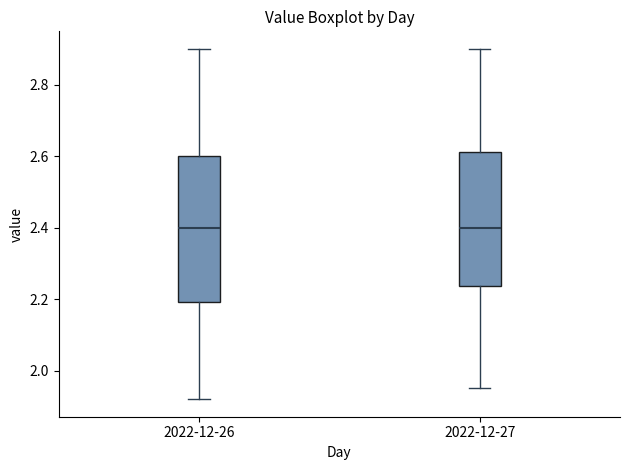

Comparing the boxes themselves (not the whiskers), which one is the tallest?

2022-12-26